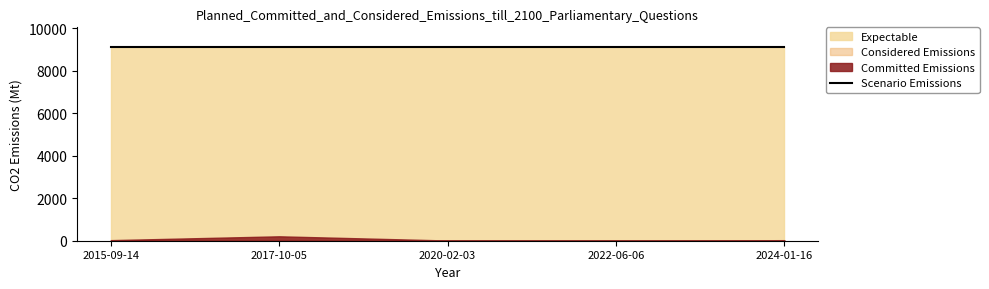

What is the value of the Expectable point at the 5th from the left?

9131